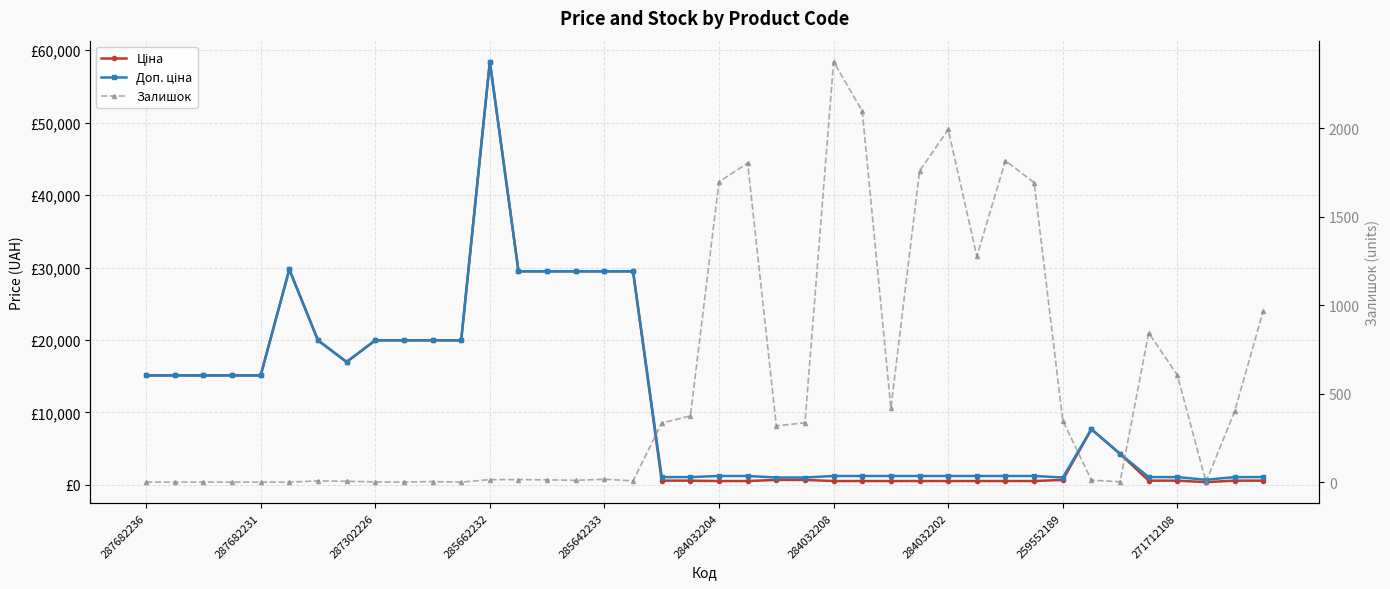

The Залишок series shows 6.5 at 285642233. True or false?

False